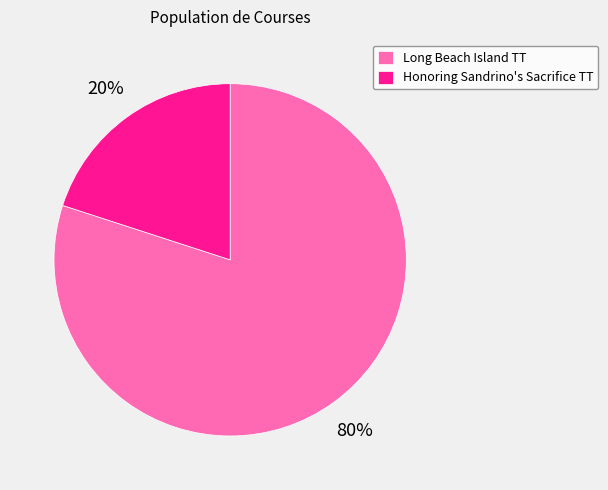

Which category accounts for the majority?

Long Beach Island TT